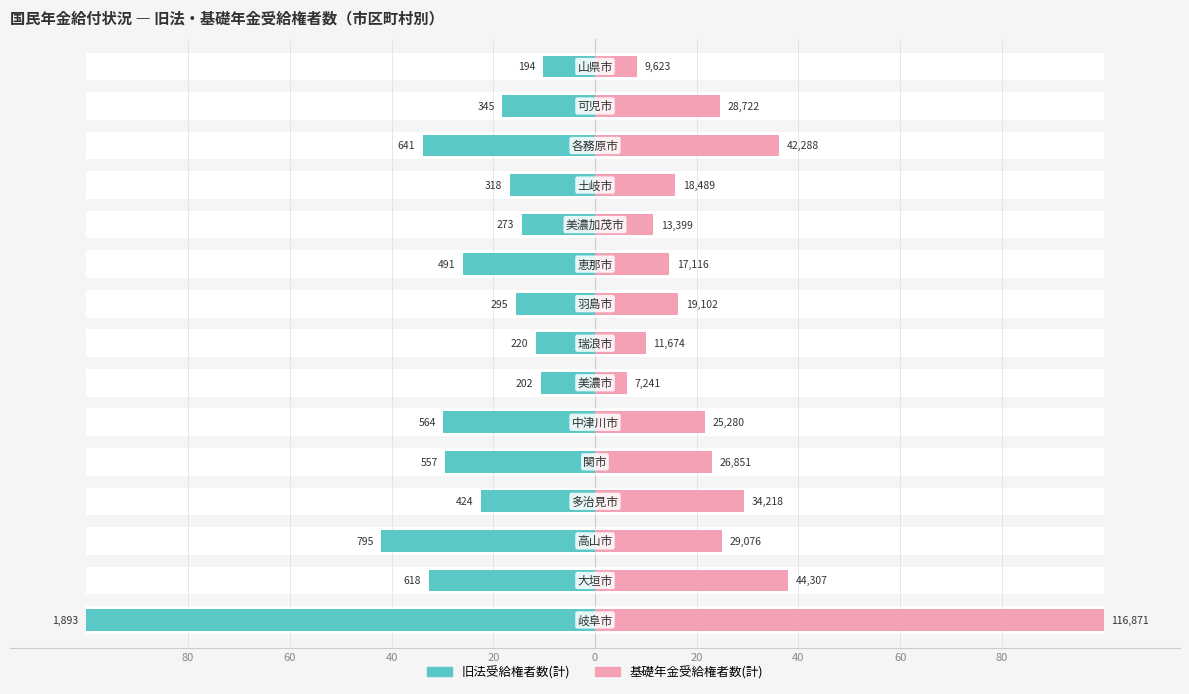

What is the smallest value displayed?

-100.0